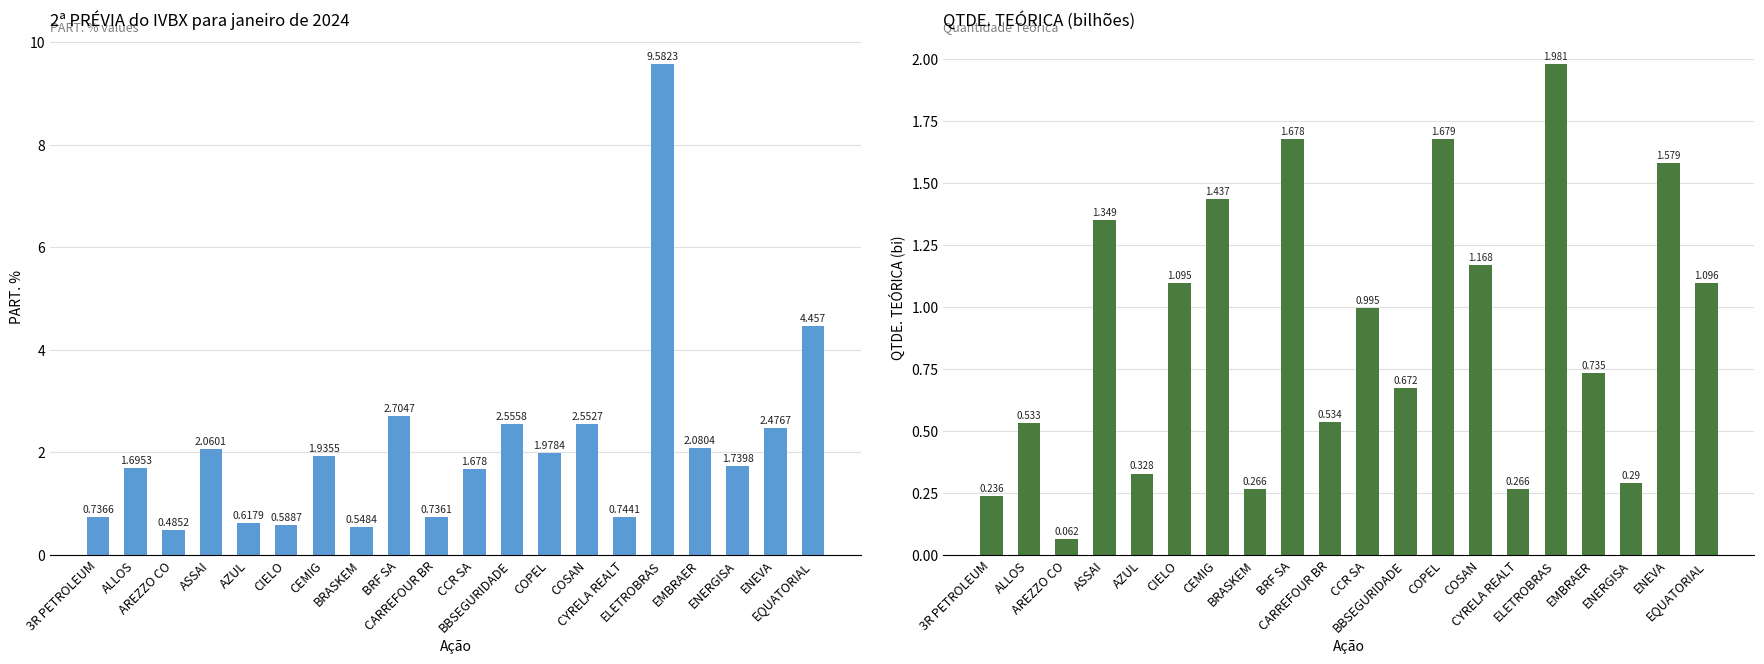

Where is QTDE. TEÓRICA (bi) nearest to the value 1?

CCR SA